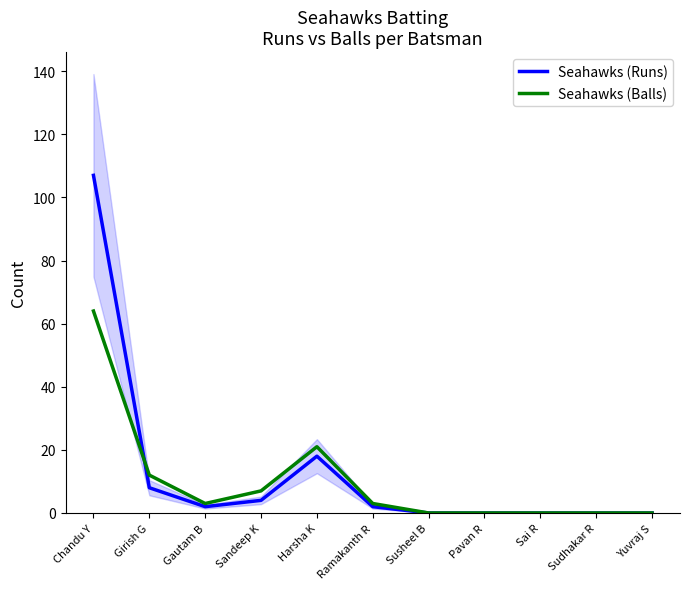

Reading right to left, transcribe all the data shown in this chart.

Seahawks (Runs): Yuvraj S=0	Sudhakar R=0	Sai R=0	Pavan R=0	Susheel B=0	Ramakanth R=2	Harsha K=18	Sandeep K=4	Gautam B=2	Girish G=8	Chandu Y=107
Seahawks (Balls): Yuvraj S=0	Sudhakar R=0	Sai R=0	Pavan R=0	Susheel B=0	Ramakanth R=3	Harsha K=21	Sandeep K=7	Gautam B=3	Girish G=12	Chandu Y=64